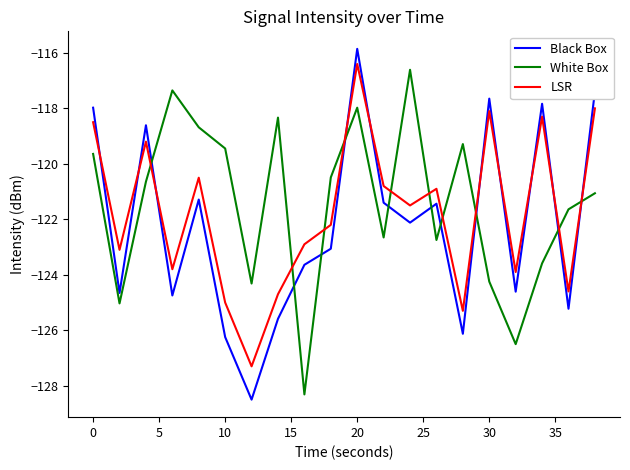

What is the greatest value displayed?

-115.9